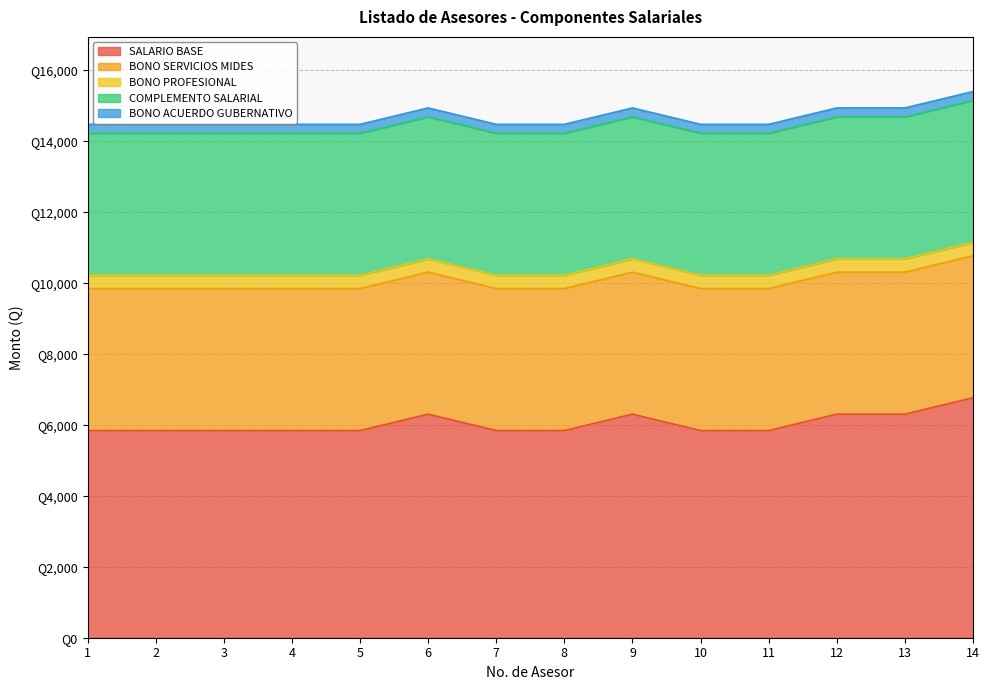

Which series changed the most between 4 and 11?

SALARIO BASE